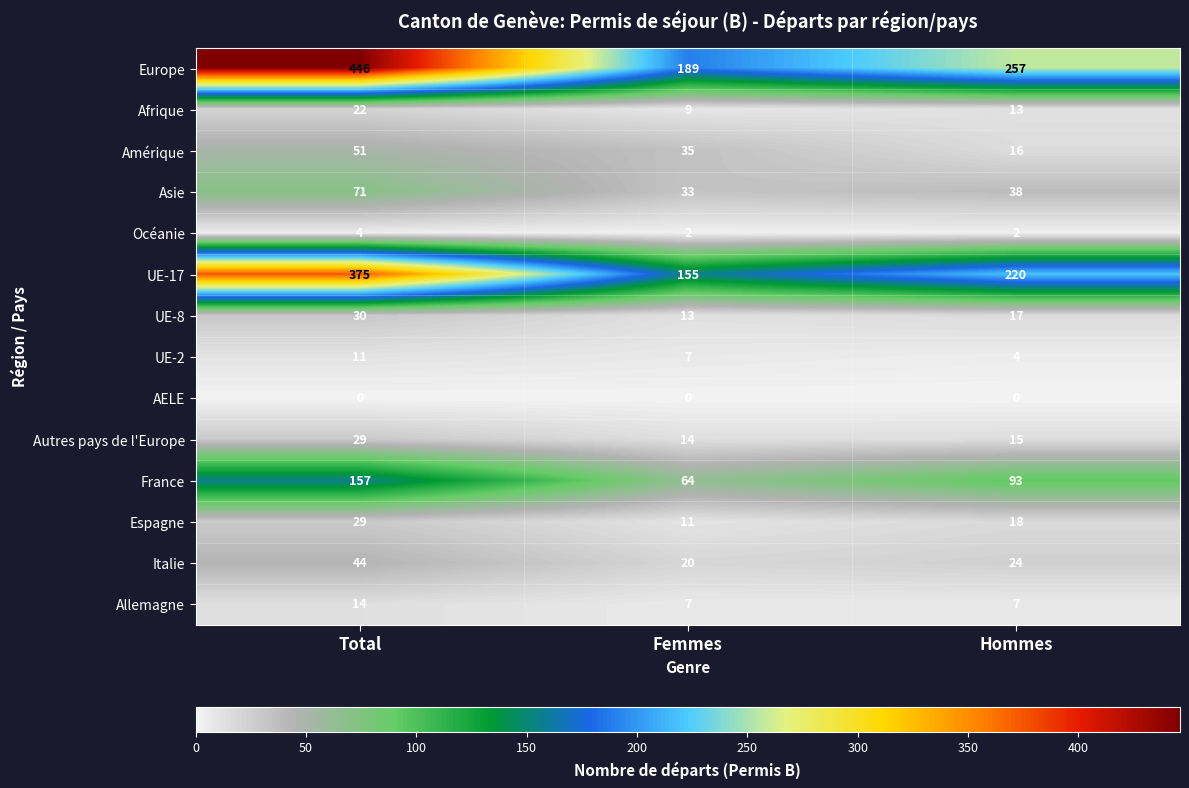

What is the difference between the Italie values at Femmes and Hommes?

4